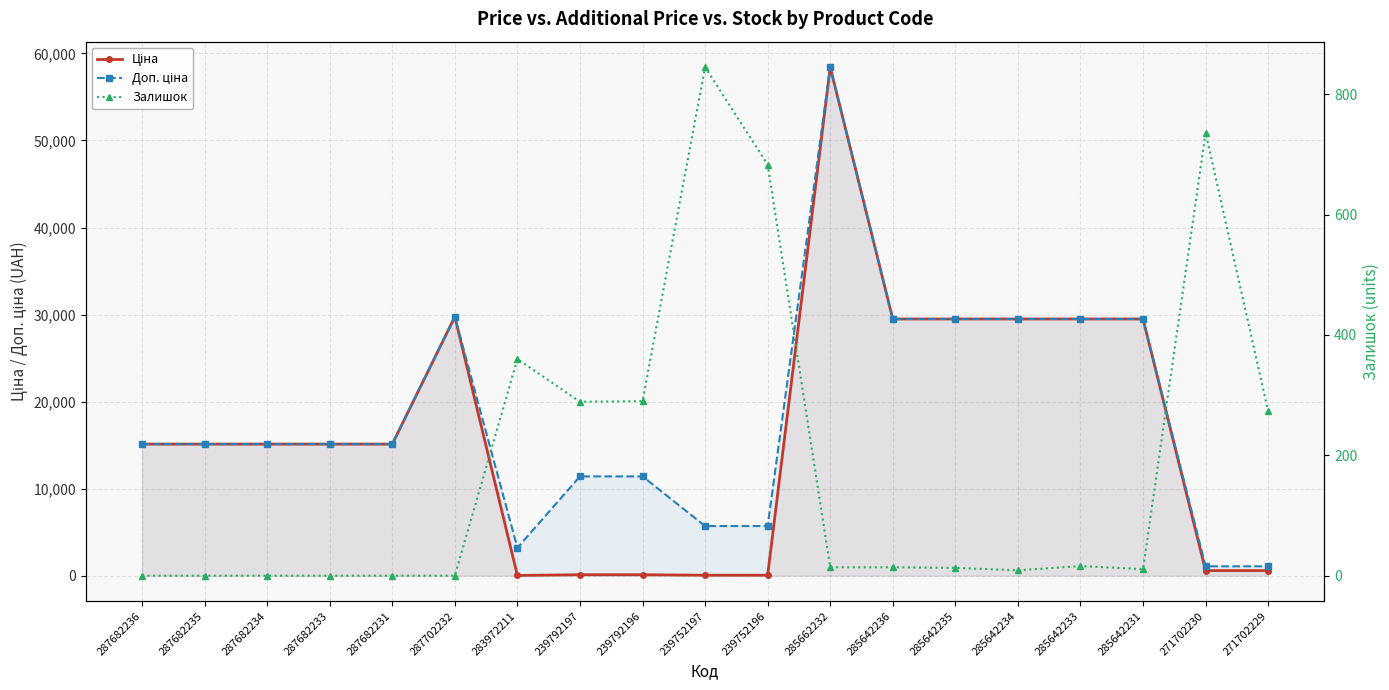

What are all the series names shown in the legend?

Ціна, Доп. ціна, Залишок